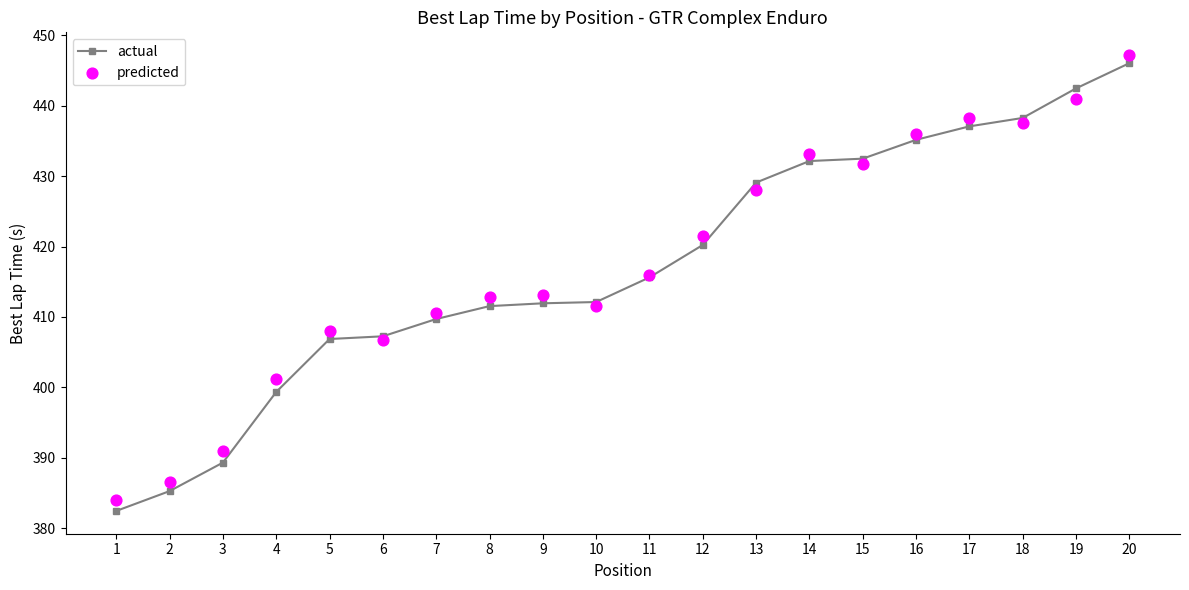

At which category is the sum across all series the highest?

20